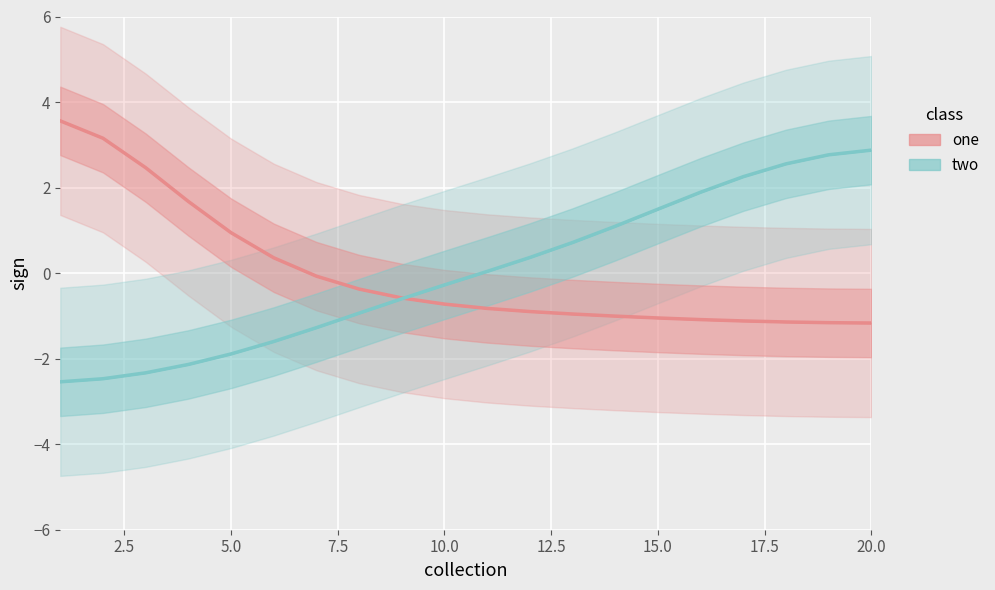

True or false: Global Rank has more than 2 points higher than both neighbors.

False